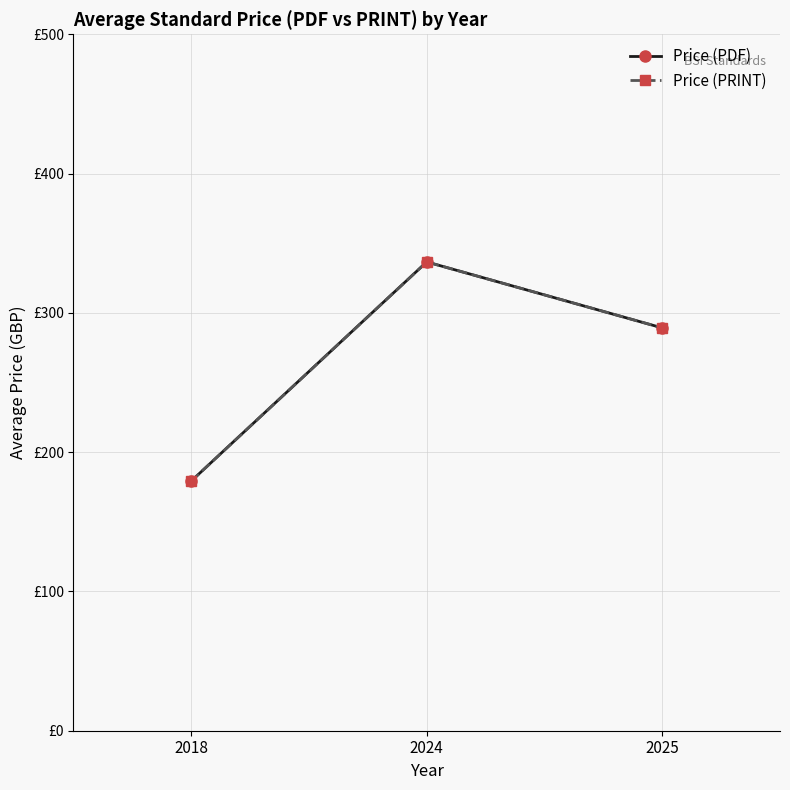

Which category has the lowest value in the Price (PDF) series?

2018